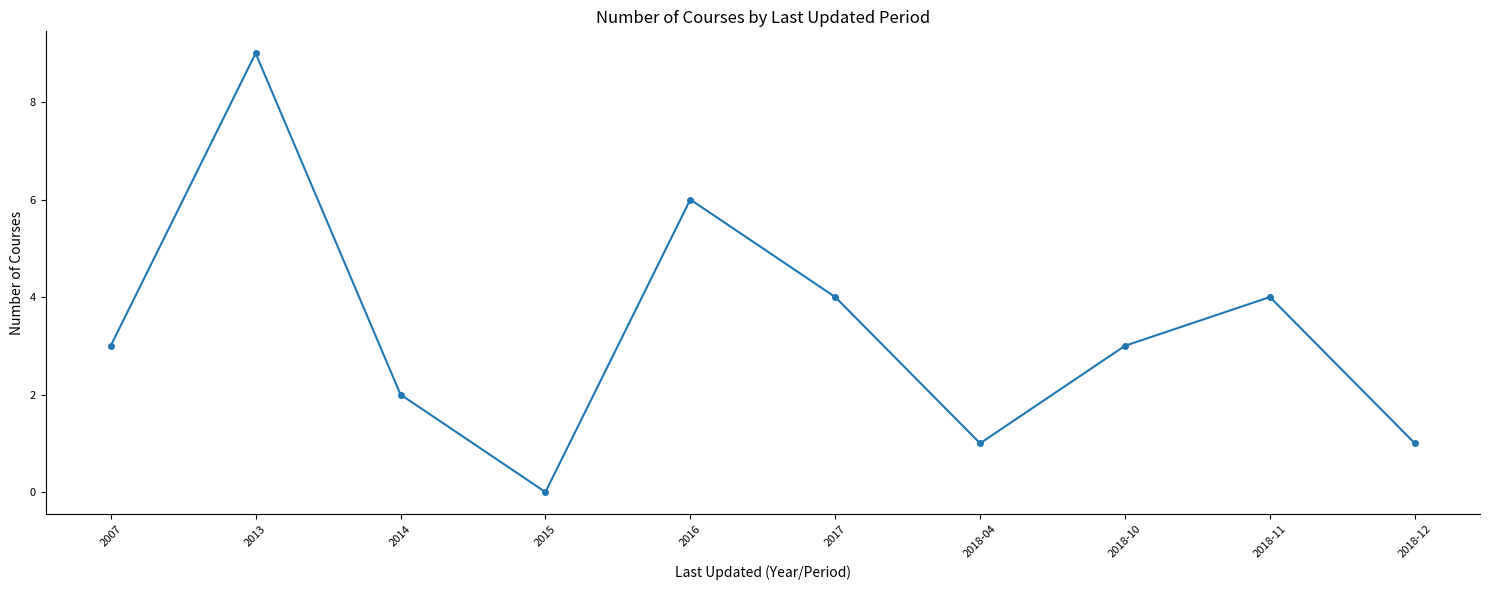

Which category has the lowest value across all series?

2015